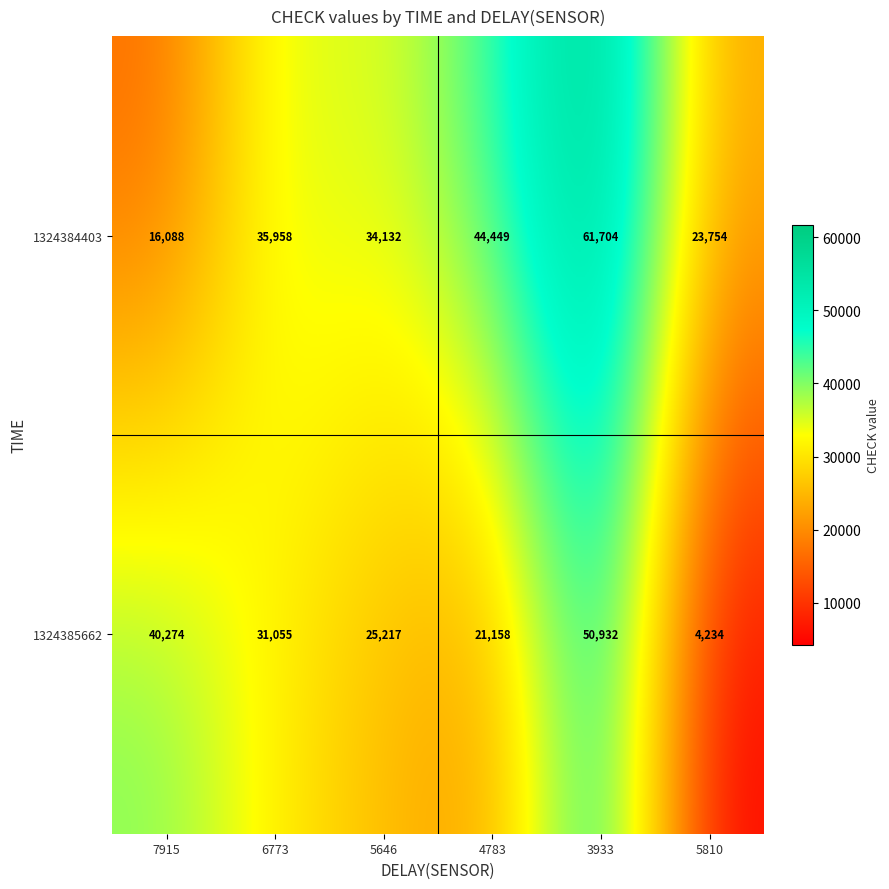

At how many categories does at least one series exceed 15277?

6